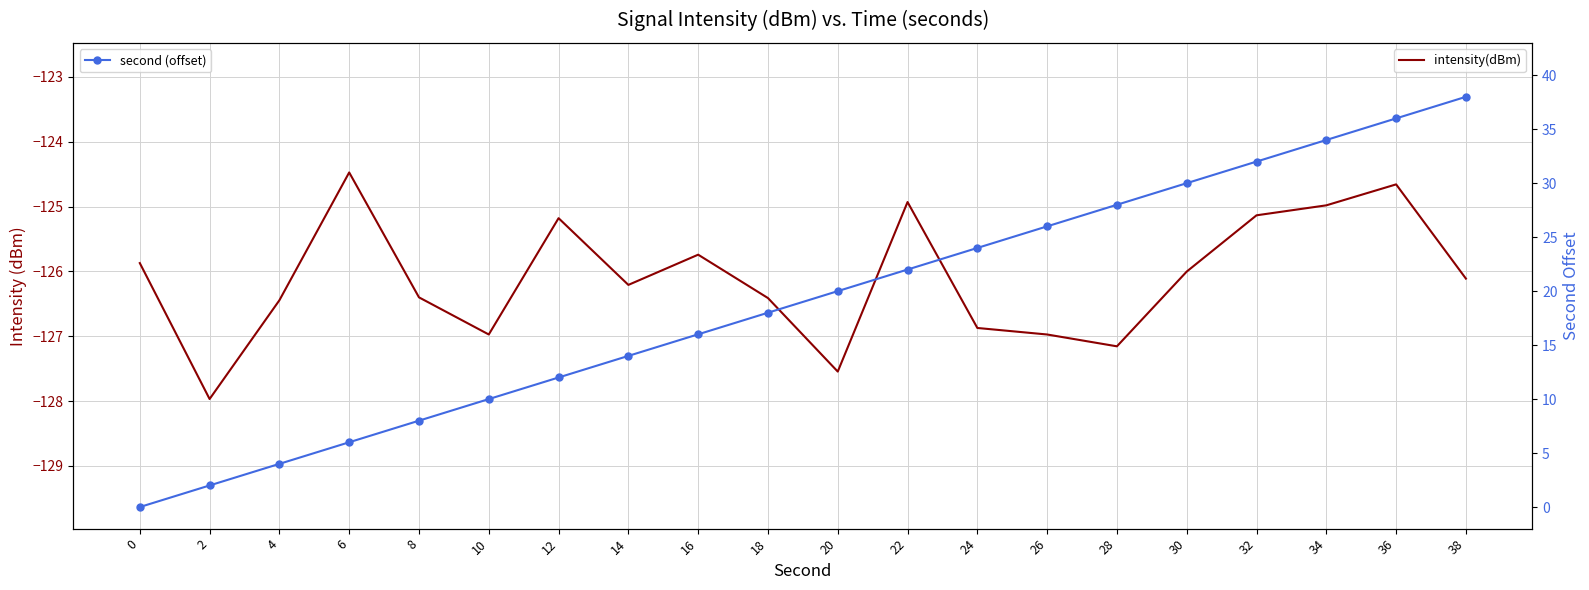

Which category has the highest value across all series?

38